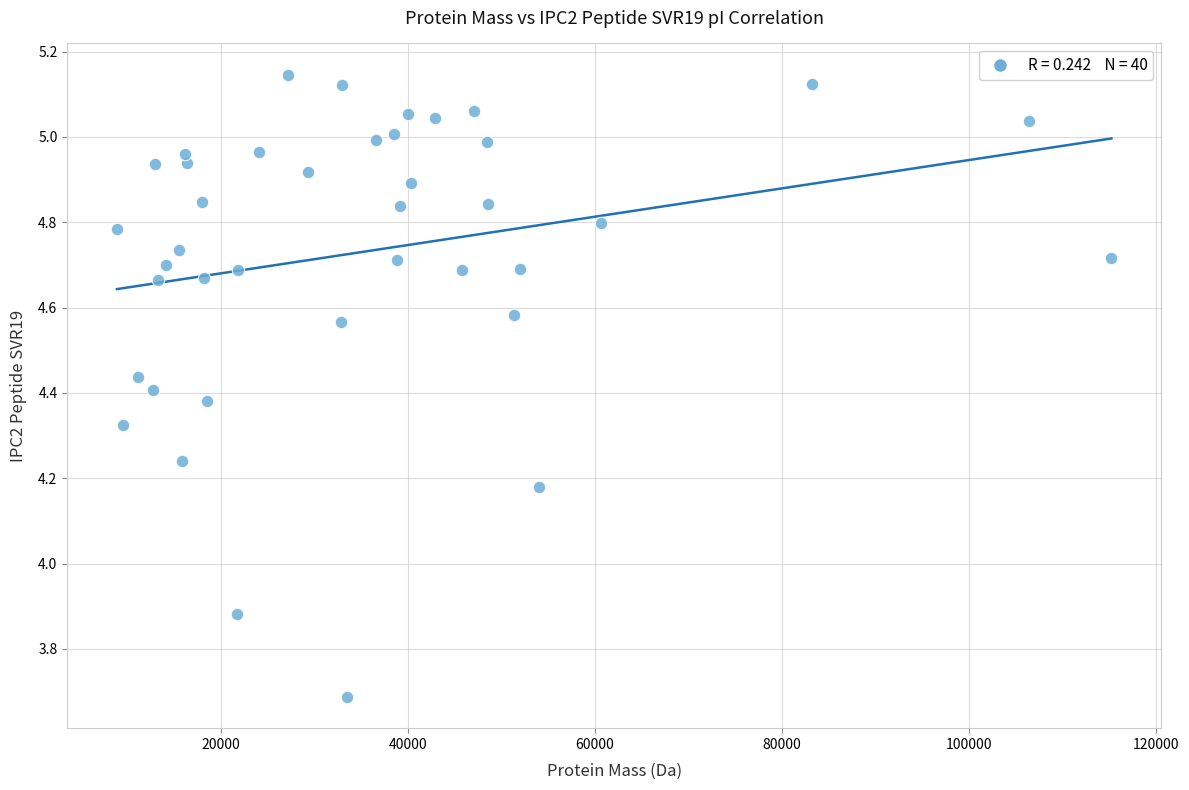

What is the range of X values (max minus min)?

106312.9